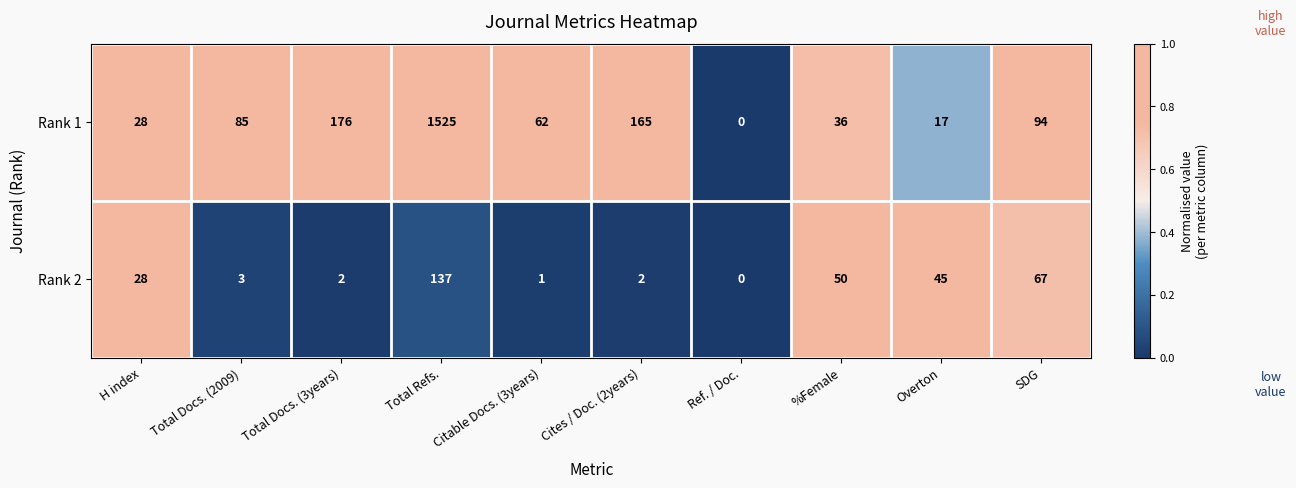

At which label is Rank 1 closest to 762?

Total Docs. (3years)